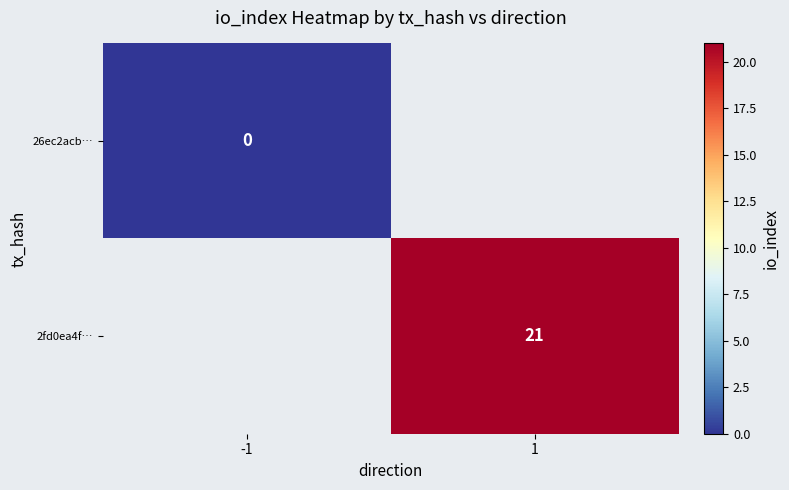

At 1, list the series in order from smallest to largest.

26ec2acb…, 2fd0ea4f…